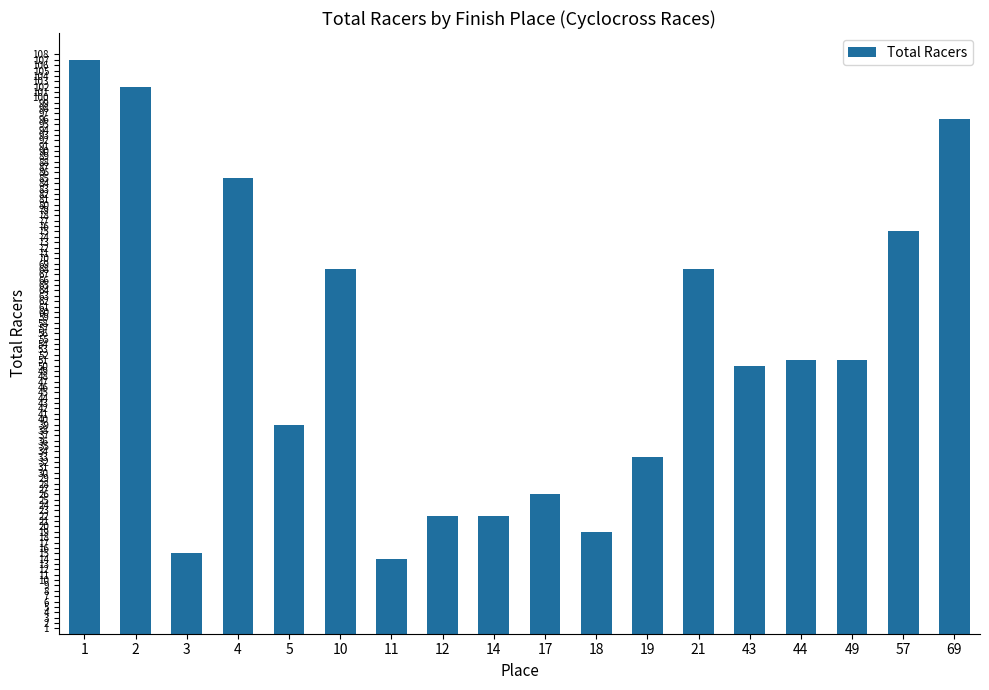

Reading right to left, extract all data points from this chart.

96	75	51	51	50	68	33	19	26	22	22	14	68	39	85	15	102	107